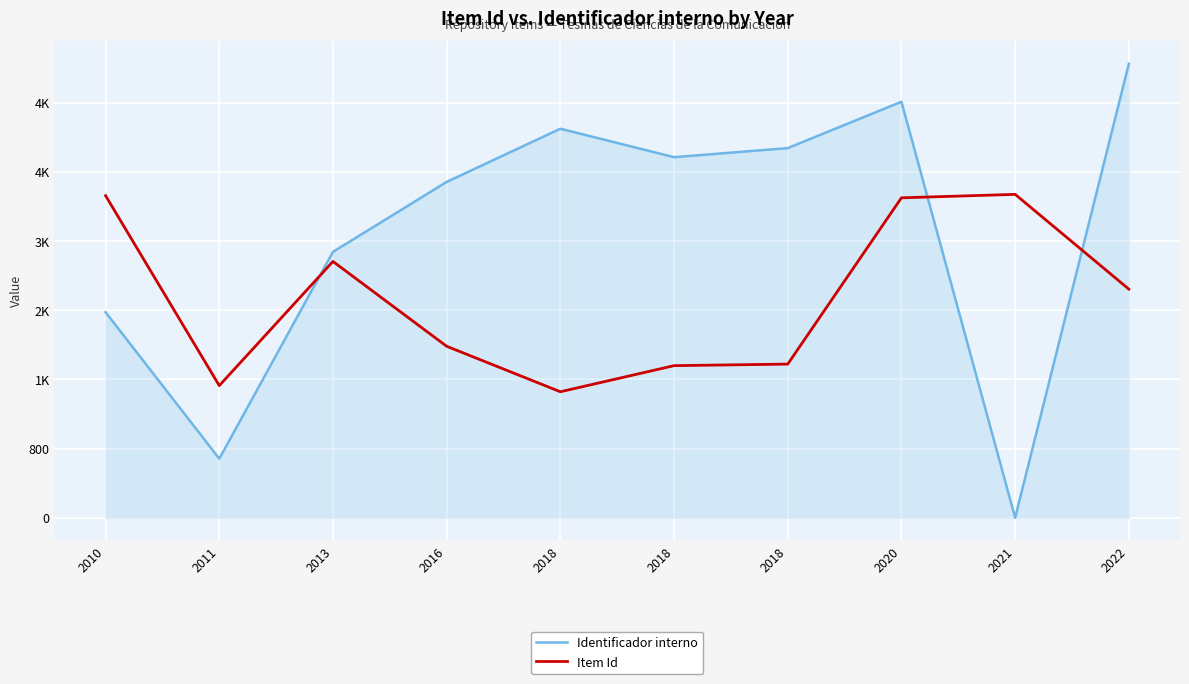

True or false: Item Id has a value of 2047 at 2018.

False